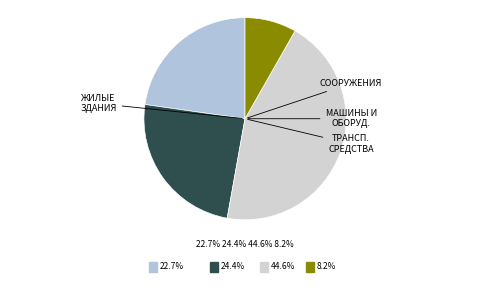

Which category has the biggest portion of the pie?

Машины и оборудование